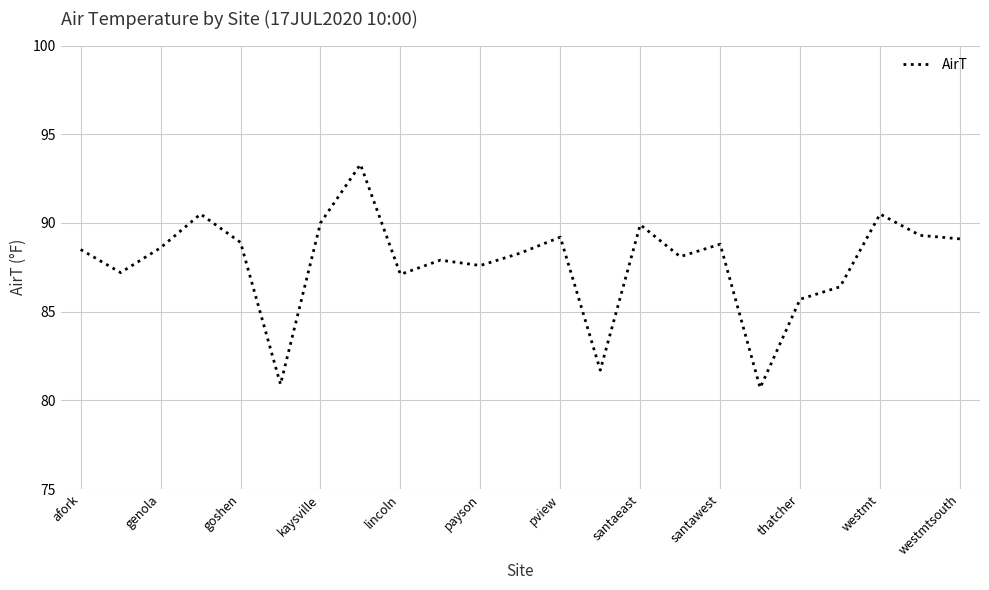

What is the maximum value shown in the chart?

93.3